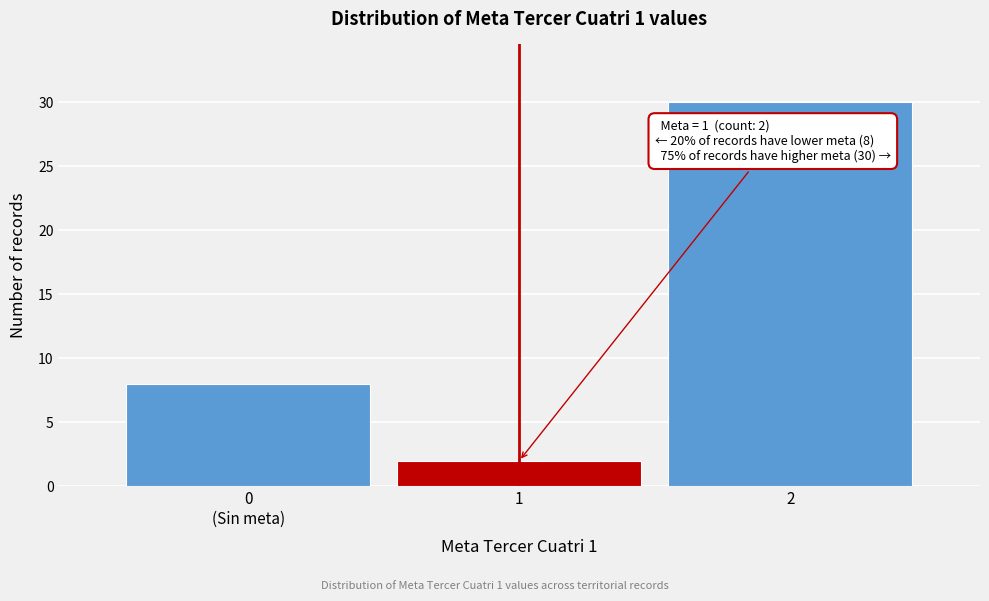

Reading left to right, what are all the values shown in this chart?

8	2	30